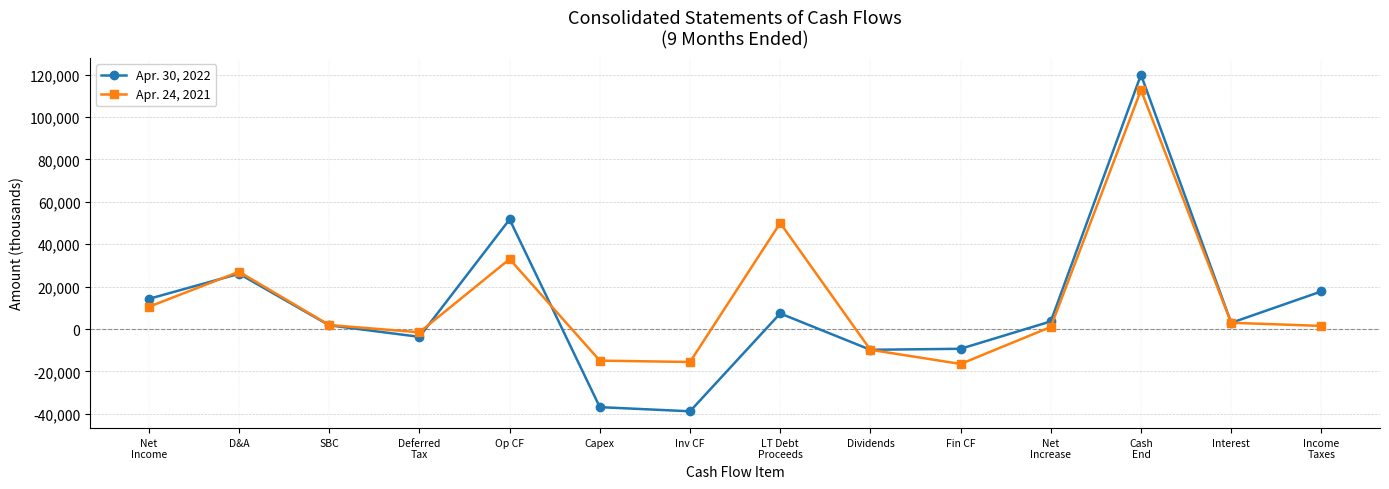

What is the minimum value shown in the chart?

-38790